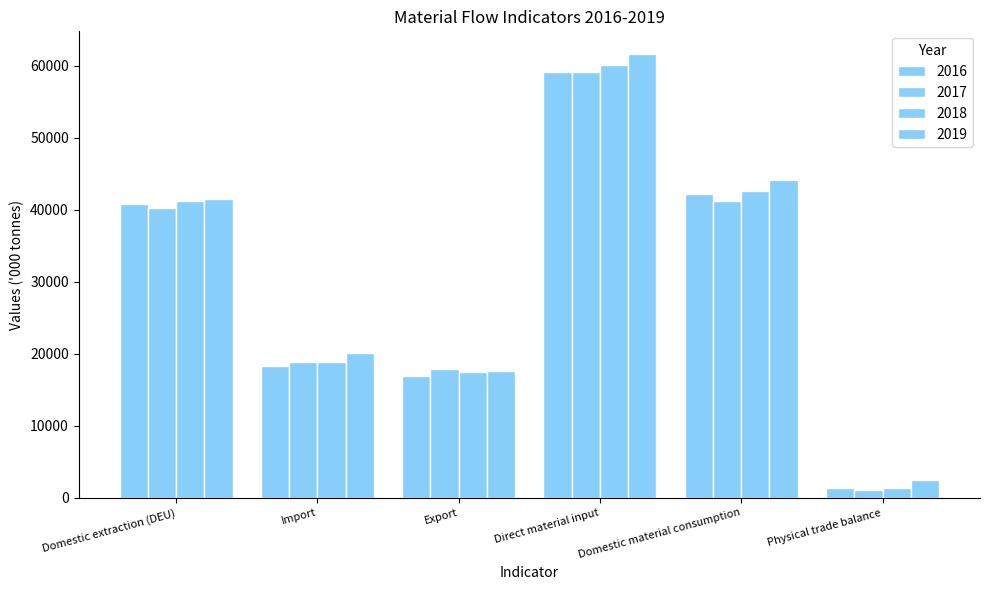

How many values in the 2016 series are below 40861?

3